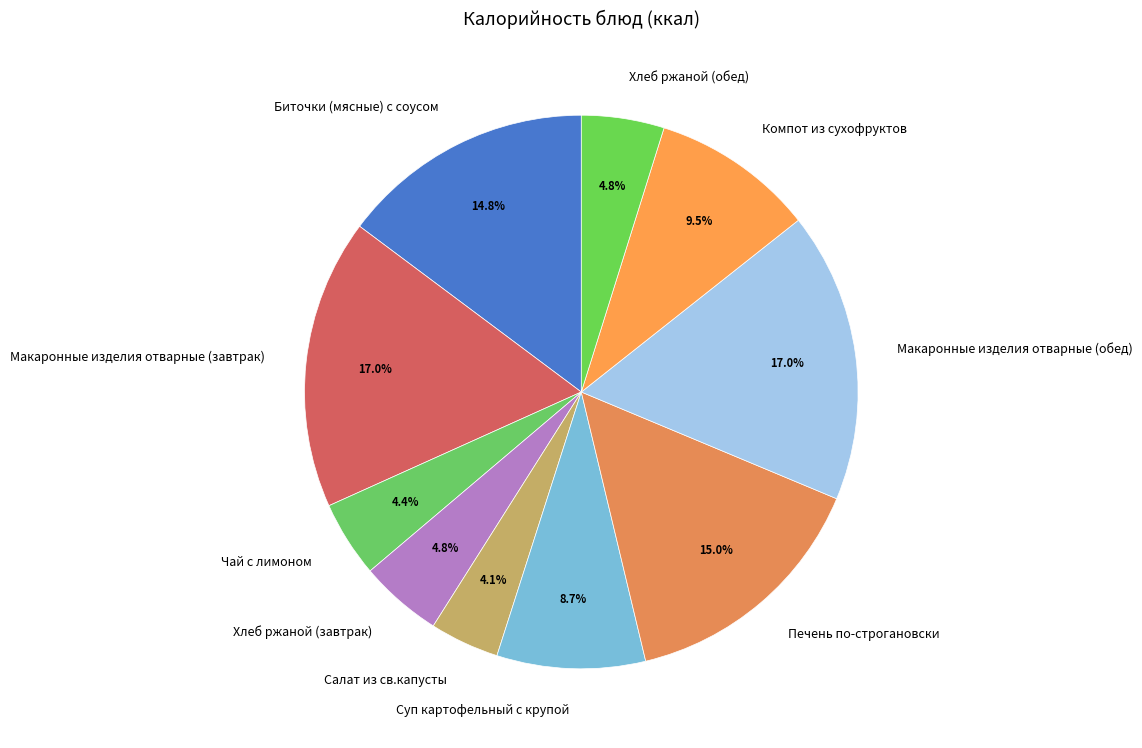

Do Суп картофельный с крупой and Компот из сухофруктов together represent more than half of the pie?

No